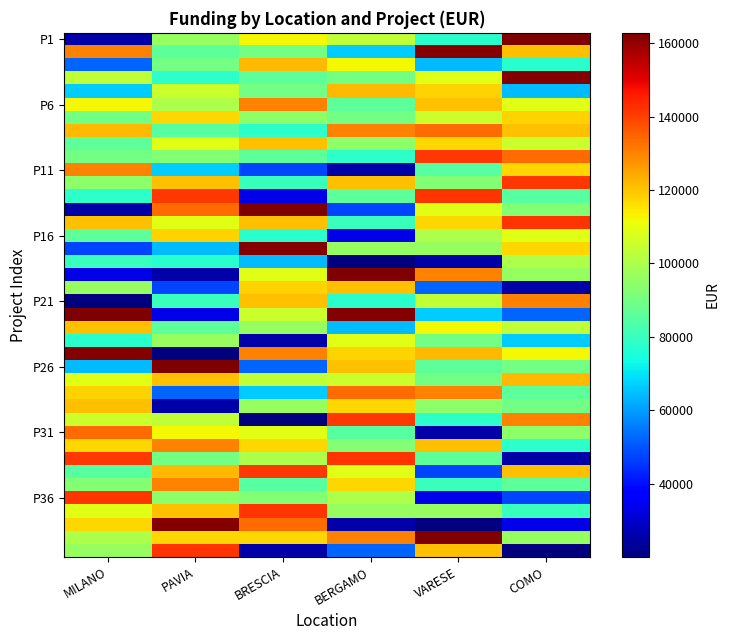

What is the total value across all series at BRESCIA?

3865191